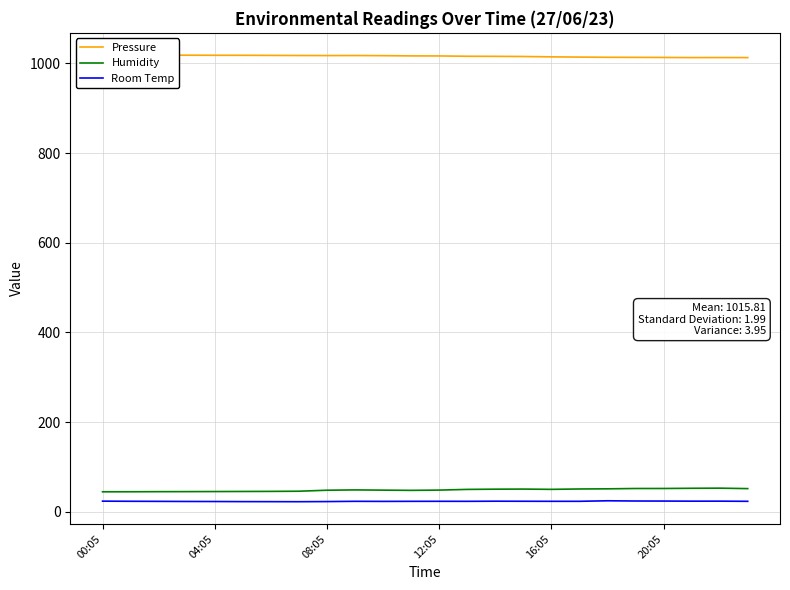

Is this an area chart (filled region under the line)?

No